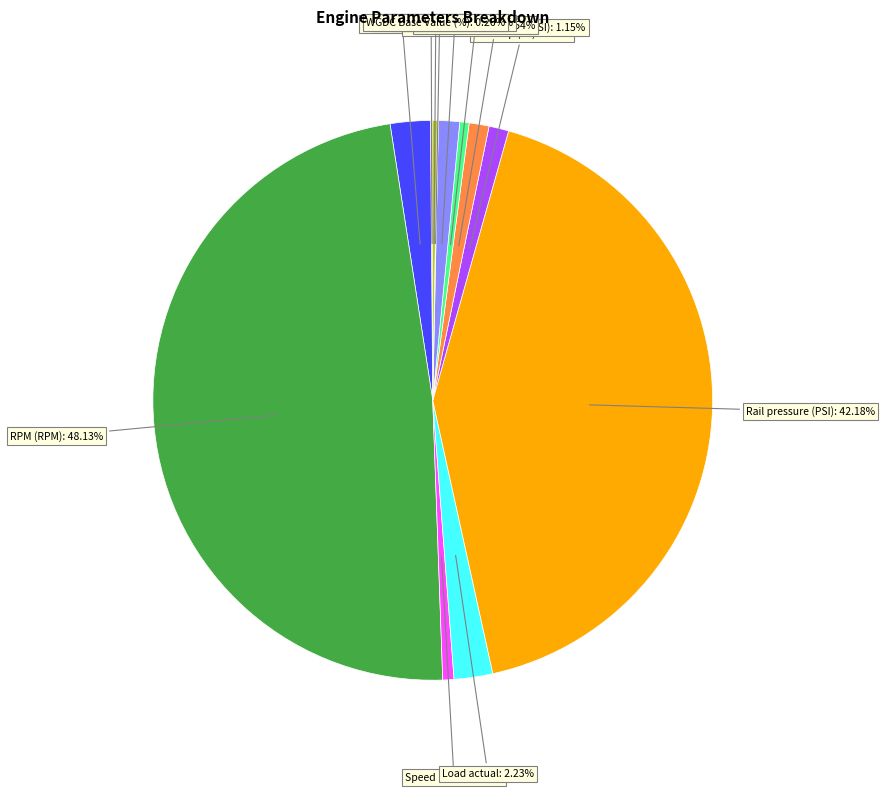

Is there a majority slice in this chart?

No